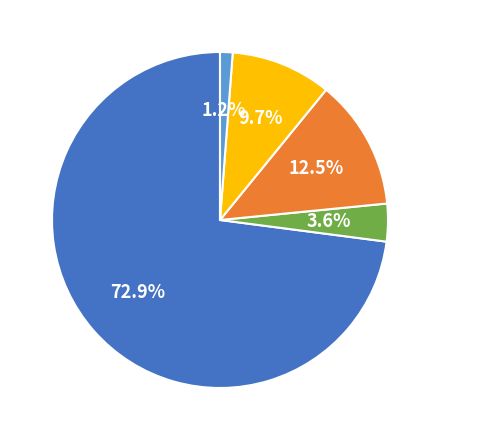

Do Océanie and Amérique together represent more than half of the pie?

No